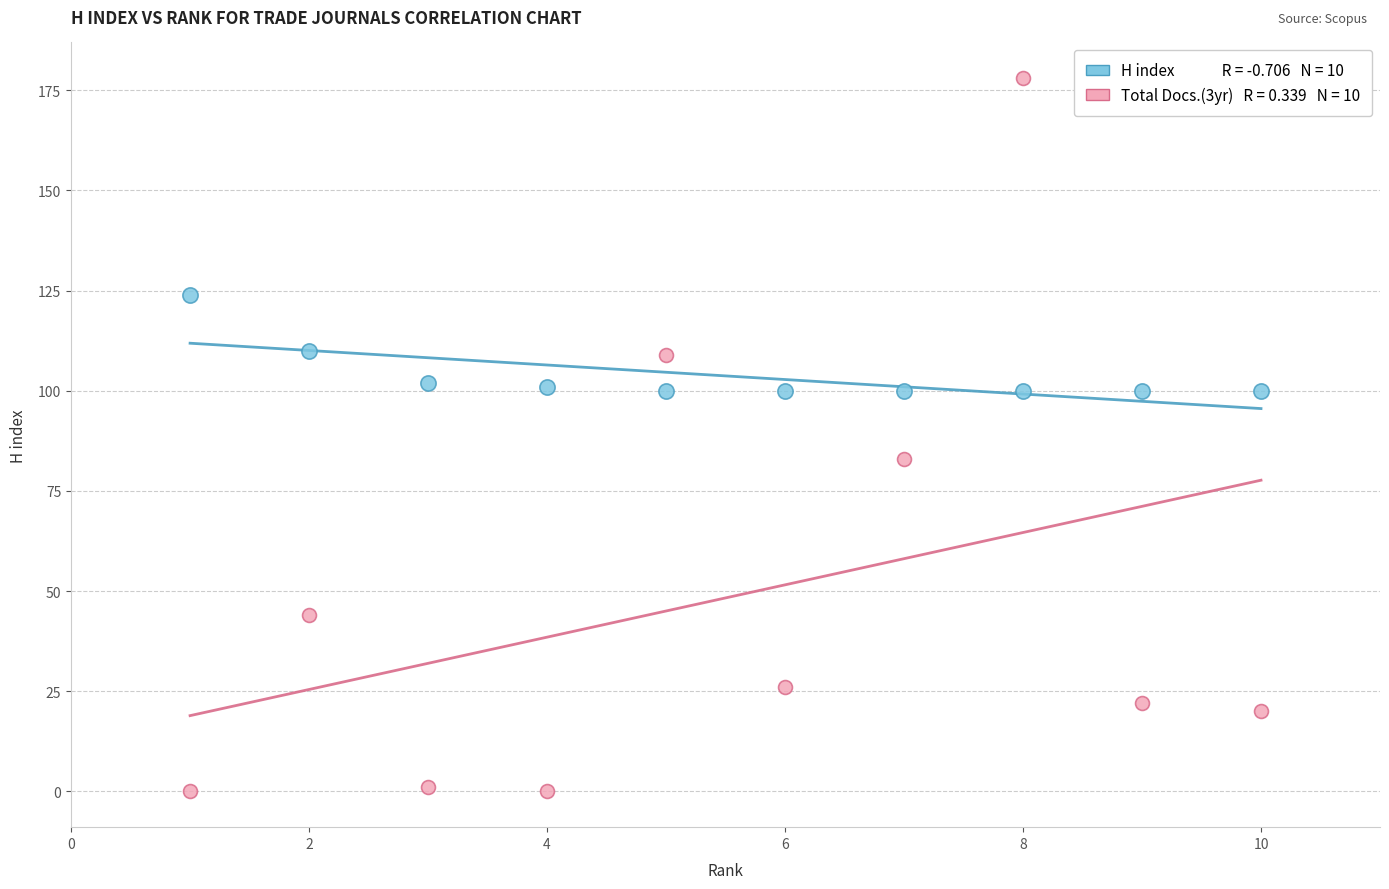

Across all series, what Y value is closest to 89?

83